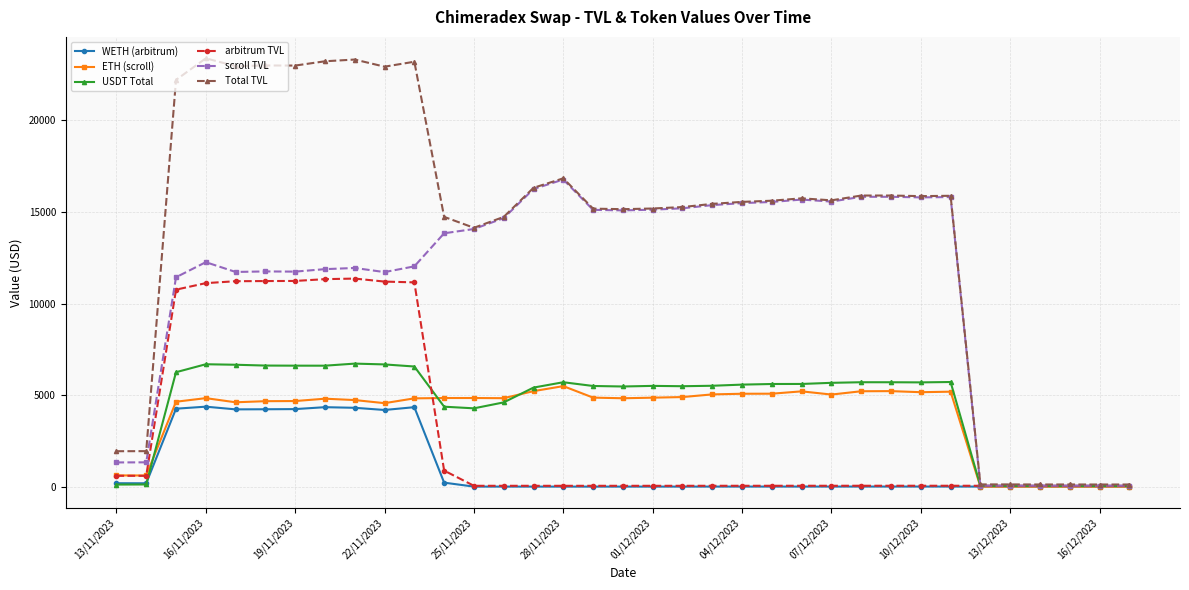

True or false: Total TVL has more than 0 points higher than both neighbors.

True